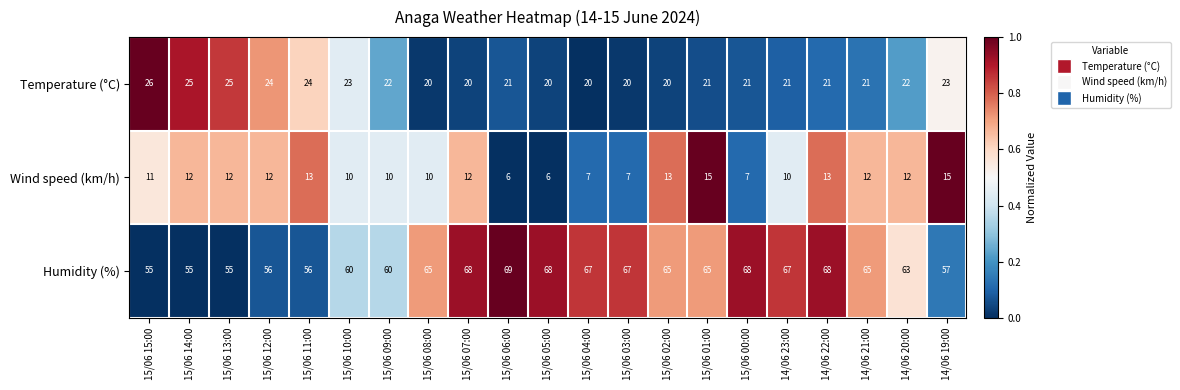

What is the smallest value displayed?

6